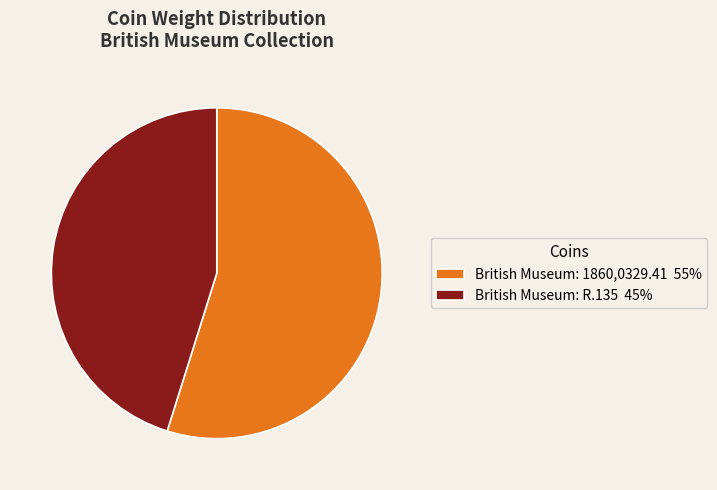

What is the largest slice in the pie chart?

British Museum: 1860,0329.41